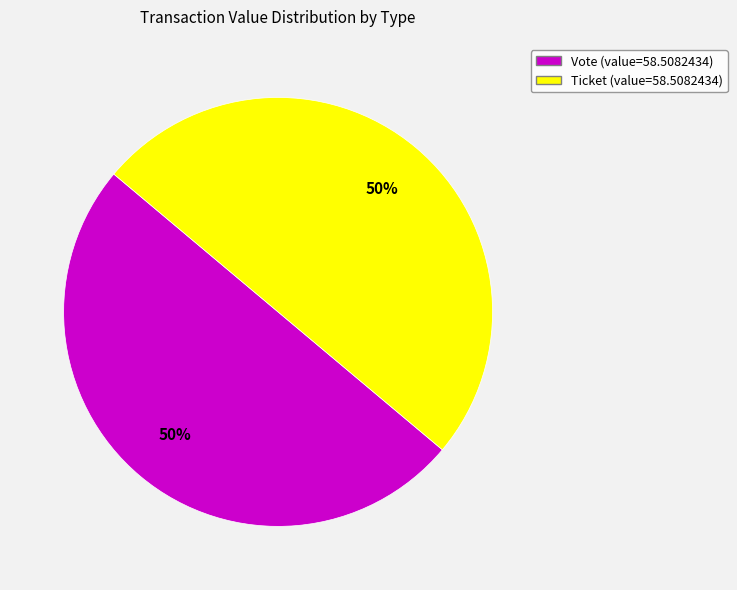

Count the number of slices in the pie.

2